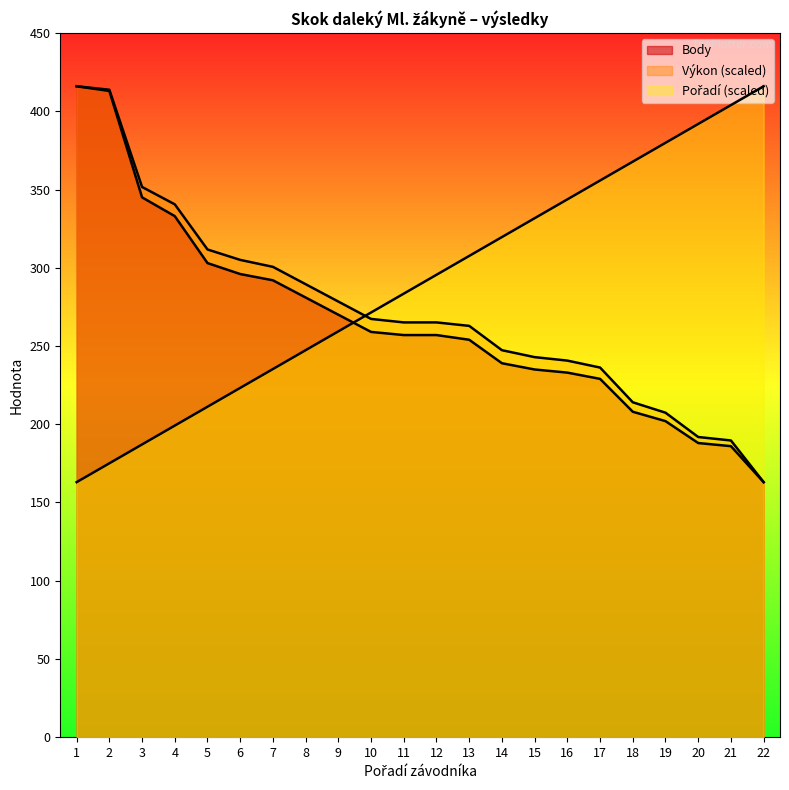

List the series in order of their overall mean, highest first.

Pořadí, Výkon, Body